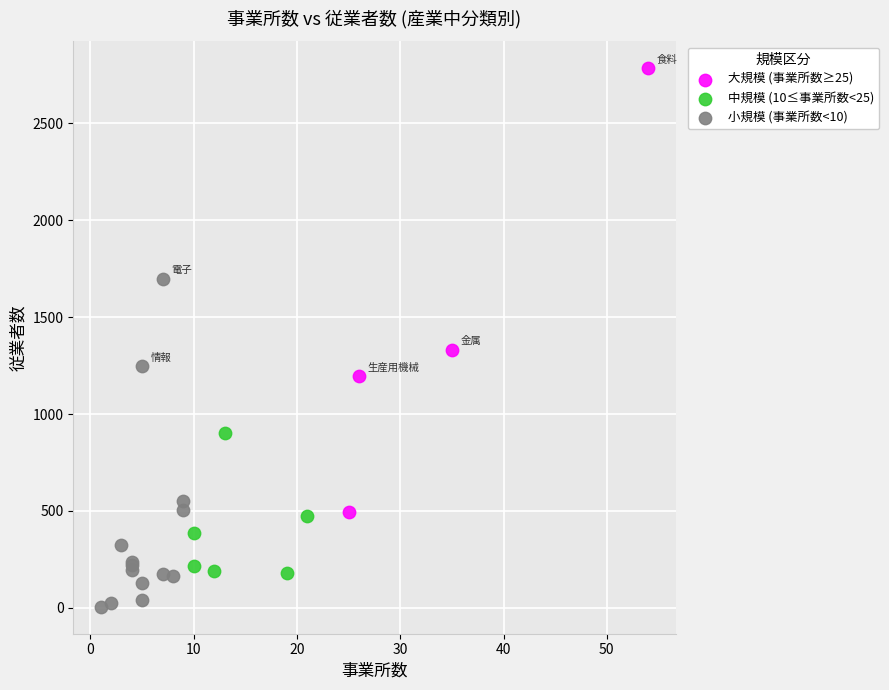

Which series has the widest spread of Y values?

大規模 (事業所数≥25)